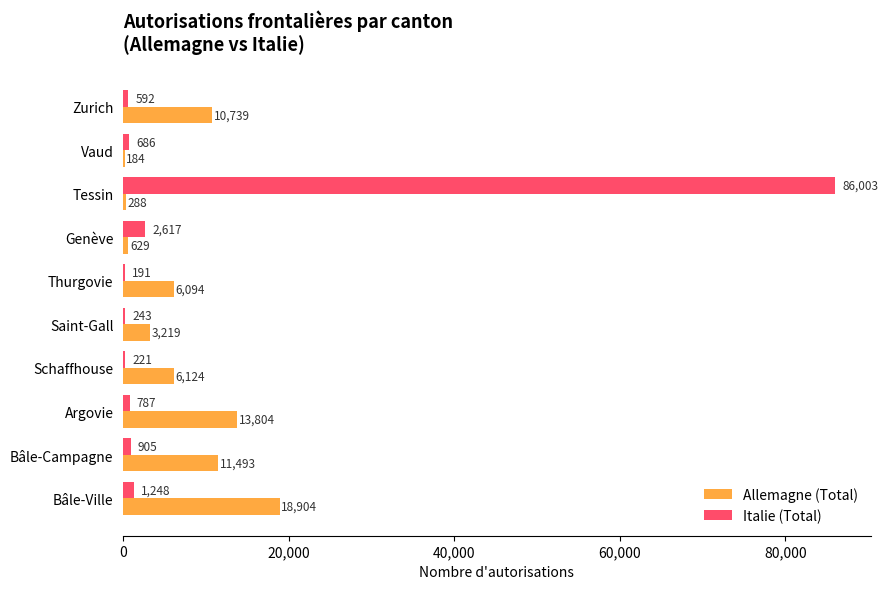

What is the sum of all Italie (Total) values?

93493